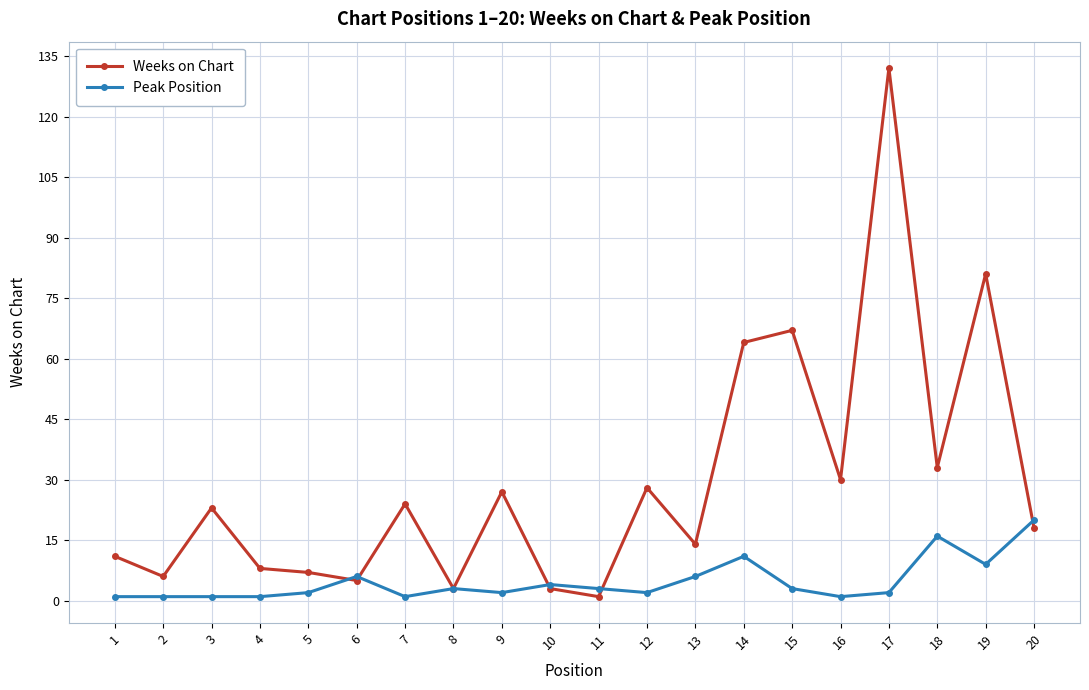

Where is the first local maximum for Weeks on Chart?

3